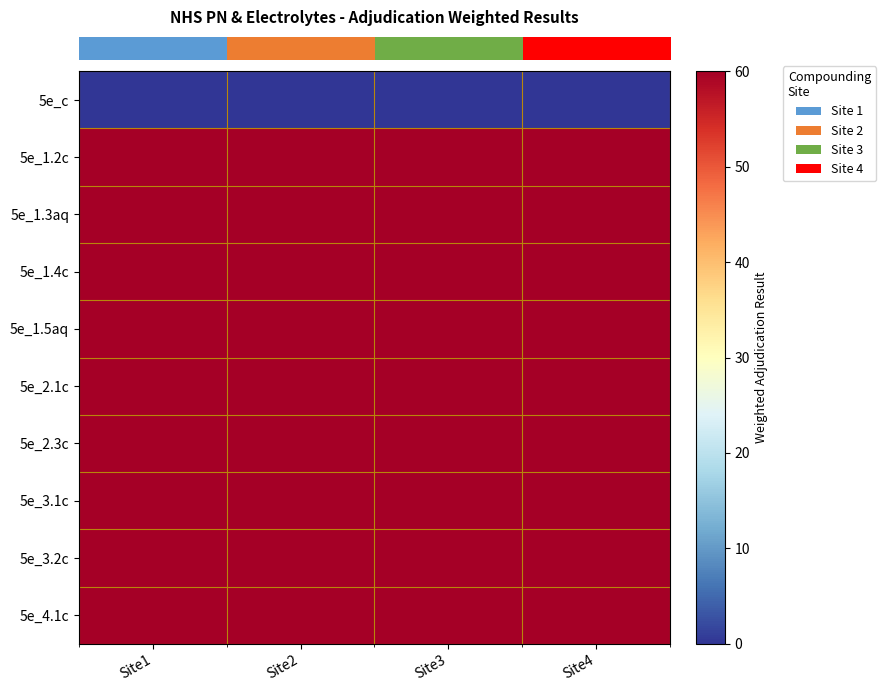

Which series changed the most between Site3 and Site4?

row_0